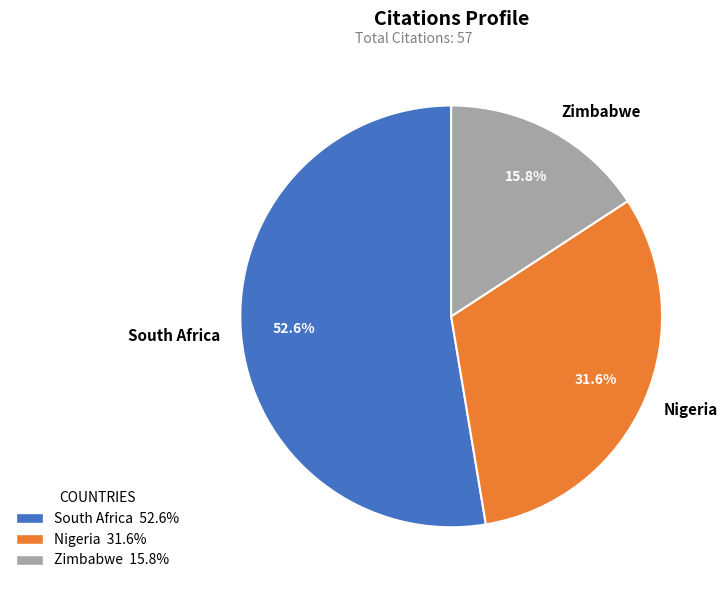

Is it true that Nigeria is 32% of the pie?

True